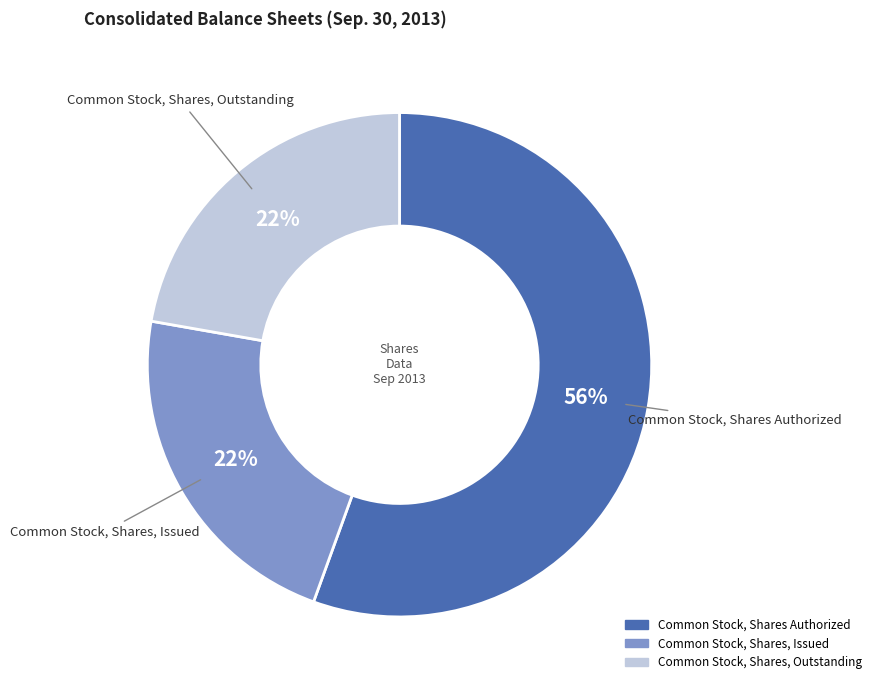

To the nearest percent, what is the average slice percentage?

33%